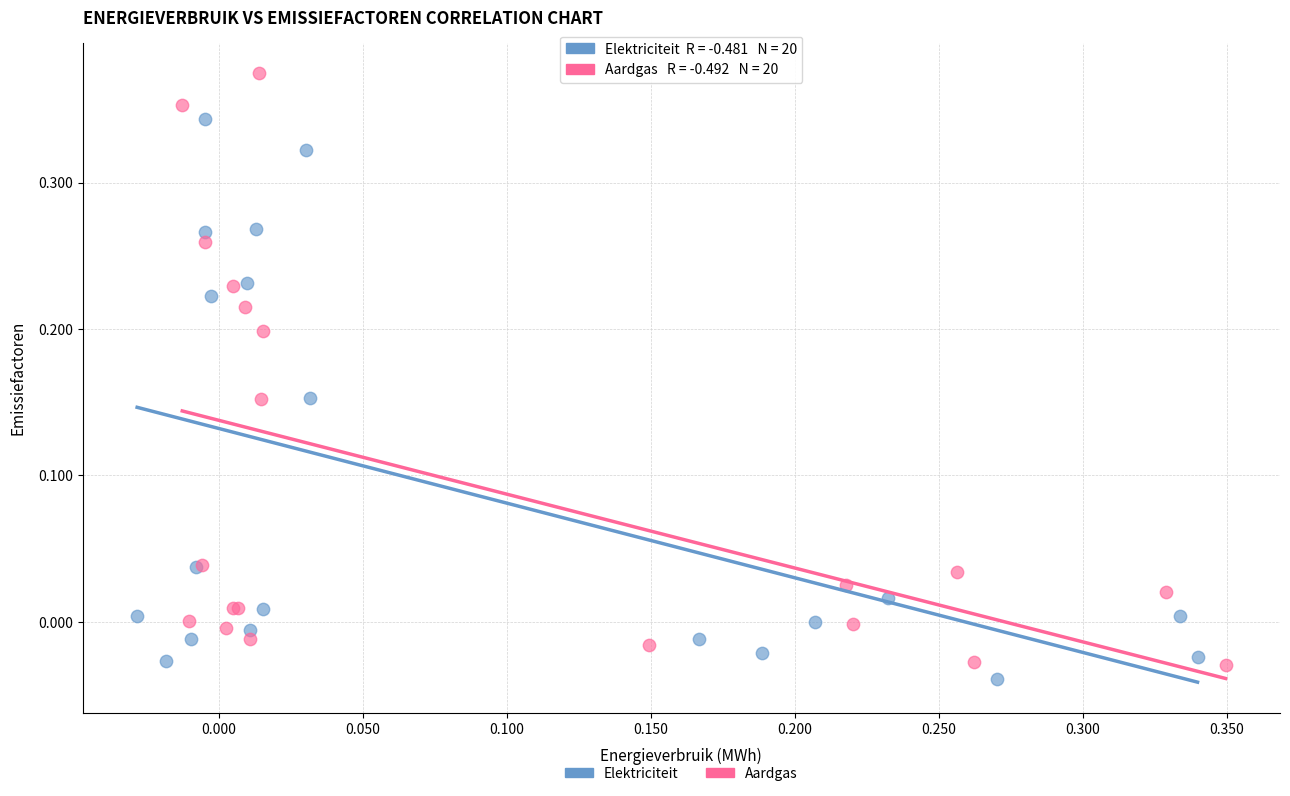

What are all the series names shown in the legend?

Elektriciteit, Aardgas